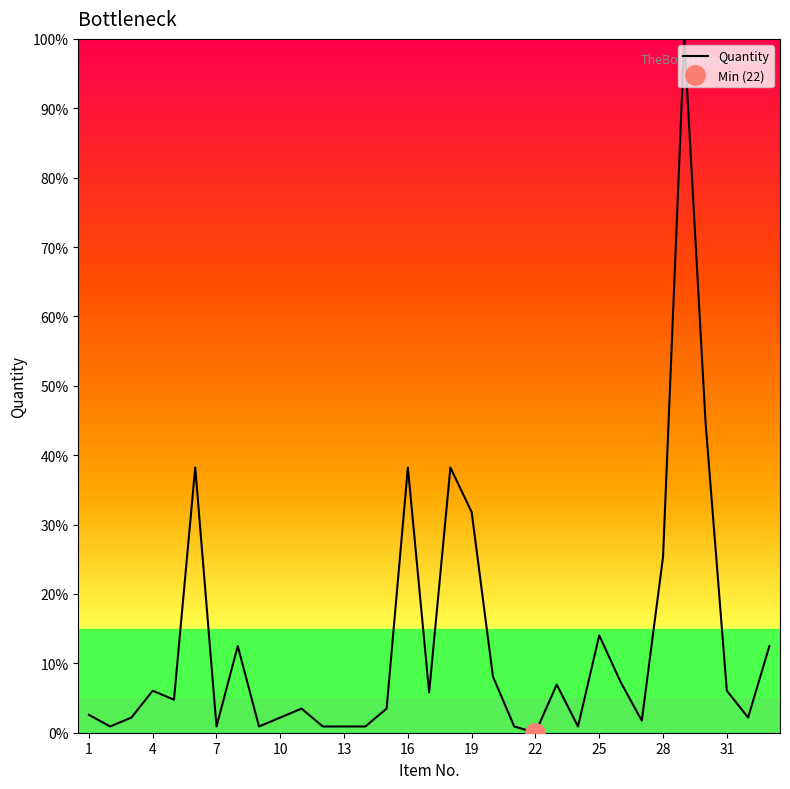

The value of Quantity at 10 is 2.2. True or false?

True